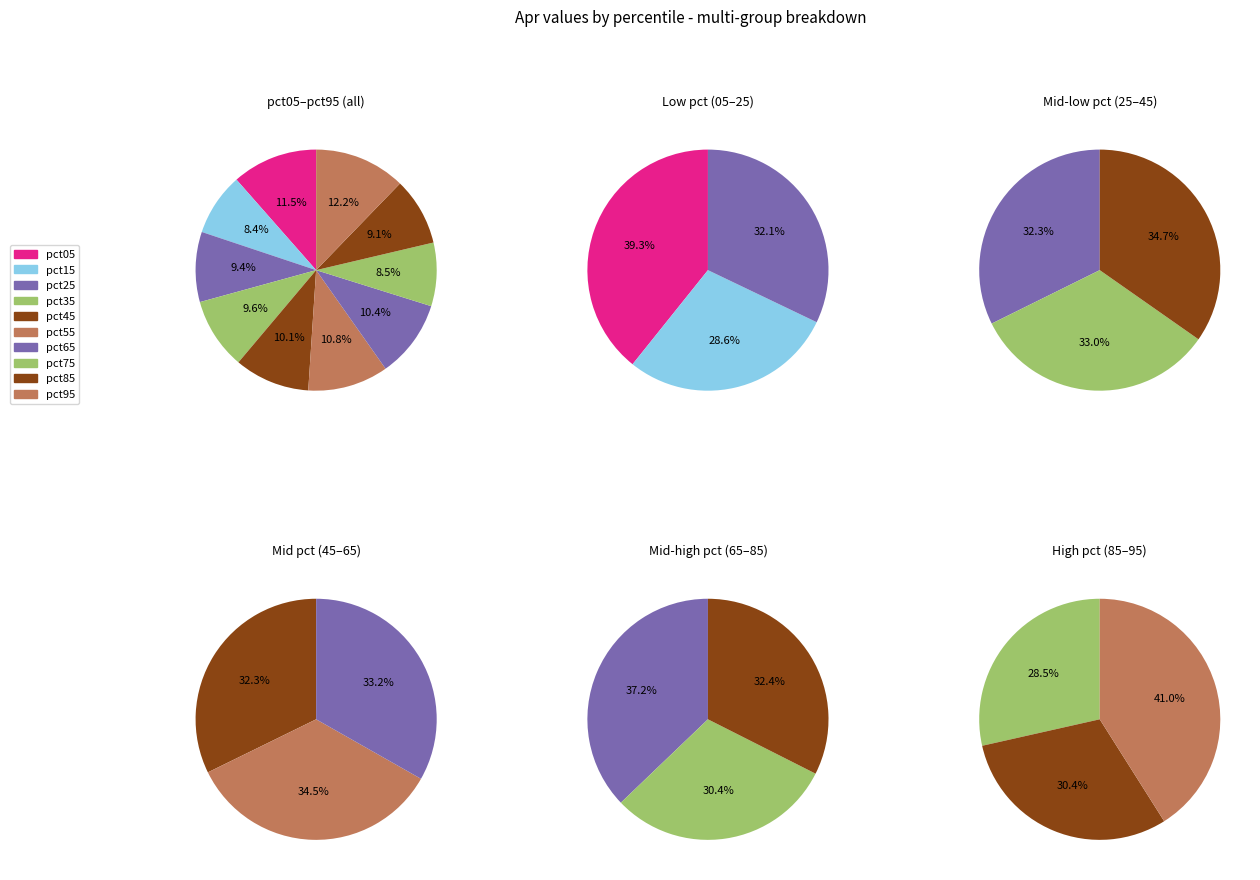

What portion of the pie excludes pct85?

90.9%